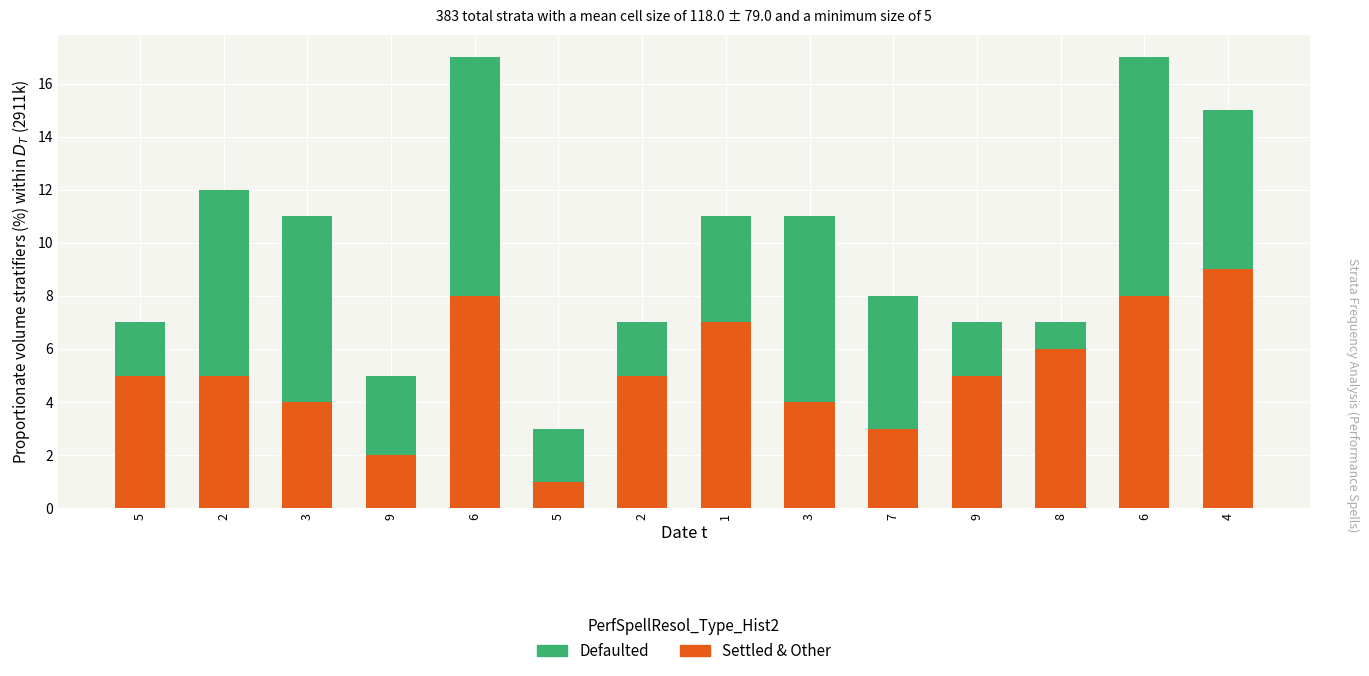

What is the difference between the Defaulted values at 6 and 9?

7